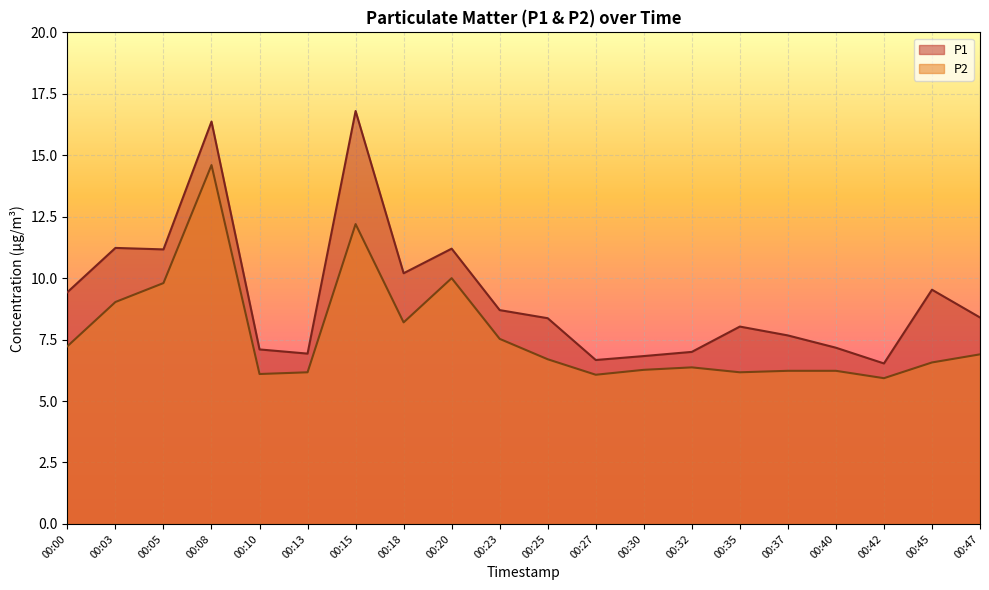

True or false: P1 and P2 intersect in this chart.

False